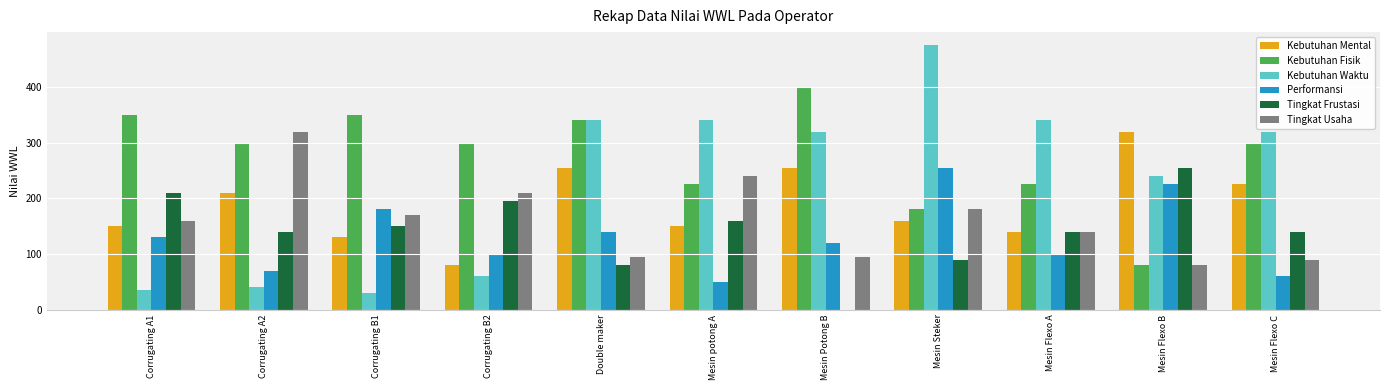

How many values in Tingkat Frustasi are above zero?

10